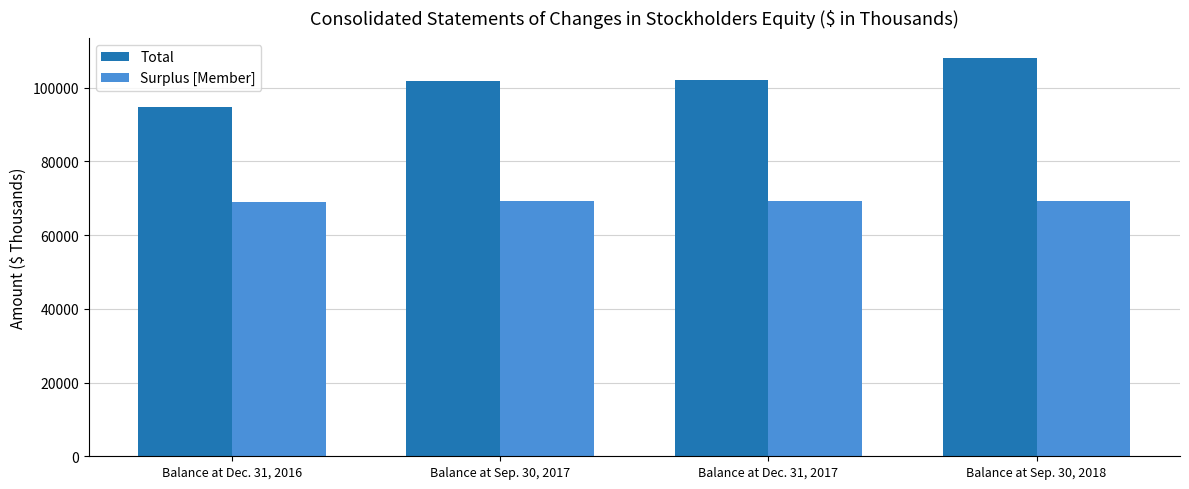

The value of Surplus [Member] at Balance at Sep. 30, 2017 is 69260. True or false?

True